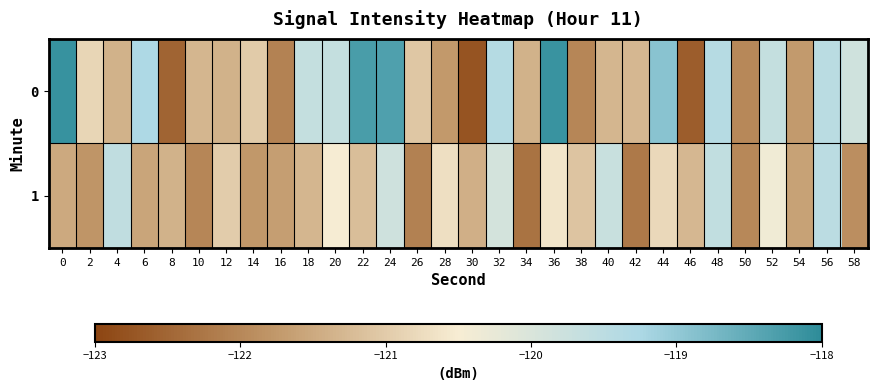

Reading left to right, list all the values displayed in this chart.

0: 0=-118.1	2=-120.8	4=-121.4	6=-119.3	8=-122.5	10=-121.3	12=-121.4	14=-121.0	16=-122.1	18=-119.6	20=-119.6	22=-118.3	24=-118.3	26=-121.1	28=-121.7	30=-122.7	32=-119.4	34=-121.4	36=-118.1	38=-122.0	40=-121.3	42=-121.3	44=-118.9	46=-122.6	48=-119.4	50=-122.0	52=-119.7	54=-121.7	56=-119.5	58=-119.8
1: 0=-121.5	2=-121.8	4=-119.6	6=-121.6	8=-121.4	10=-122.0	12=-121.0	14=-121.8	16=-121.7	18=-121.3	20=-120.5	22=-121.2	24=-119.8	26=-122.1	28=-120.7	30=-121.4	32=-119.9	34=-122.3	36=-120.6	38=-121.1	40=-119.7	42=-122.2	44=-120.8	46=-121.3	48=-119.6	50=-122.0	52=-120.4	54=-121.6	56=-119.5	58=-121.9